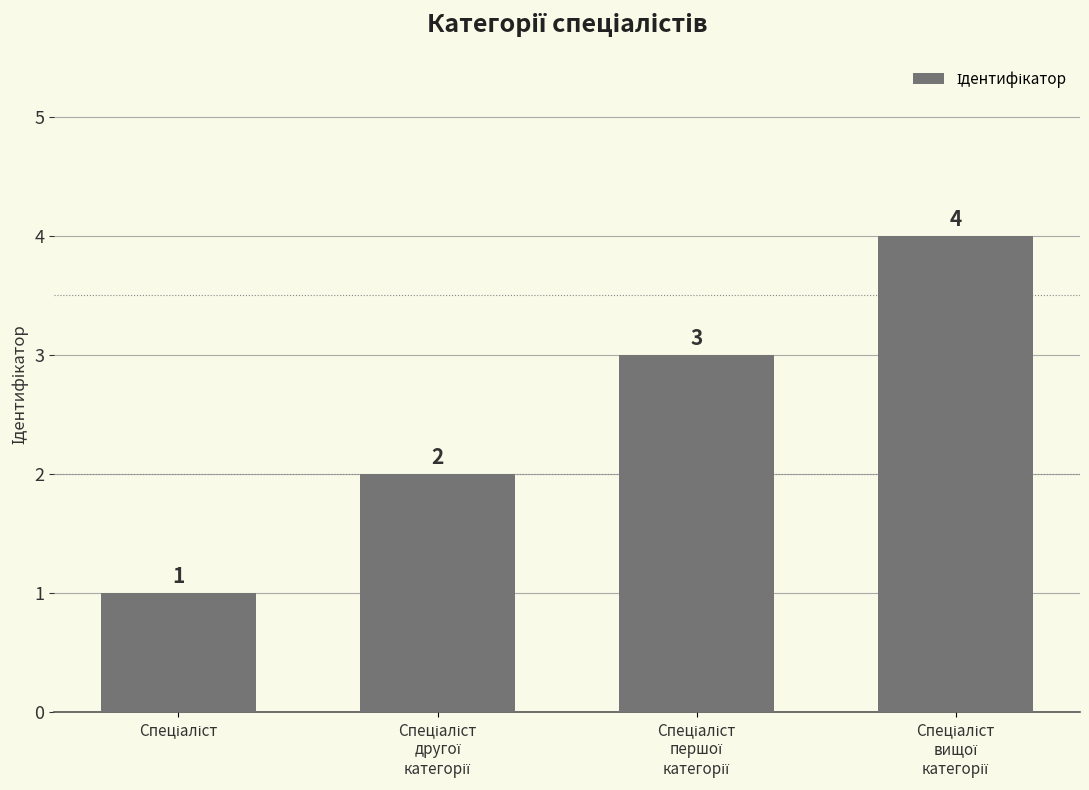

What is the maximum value shown in the chart?

4